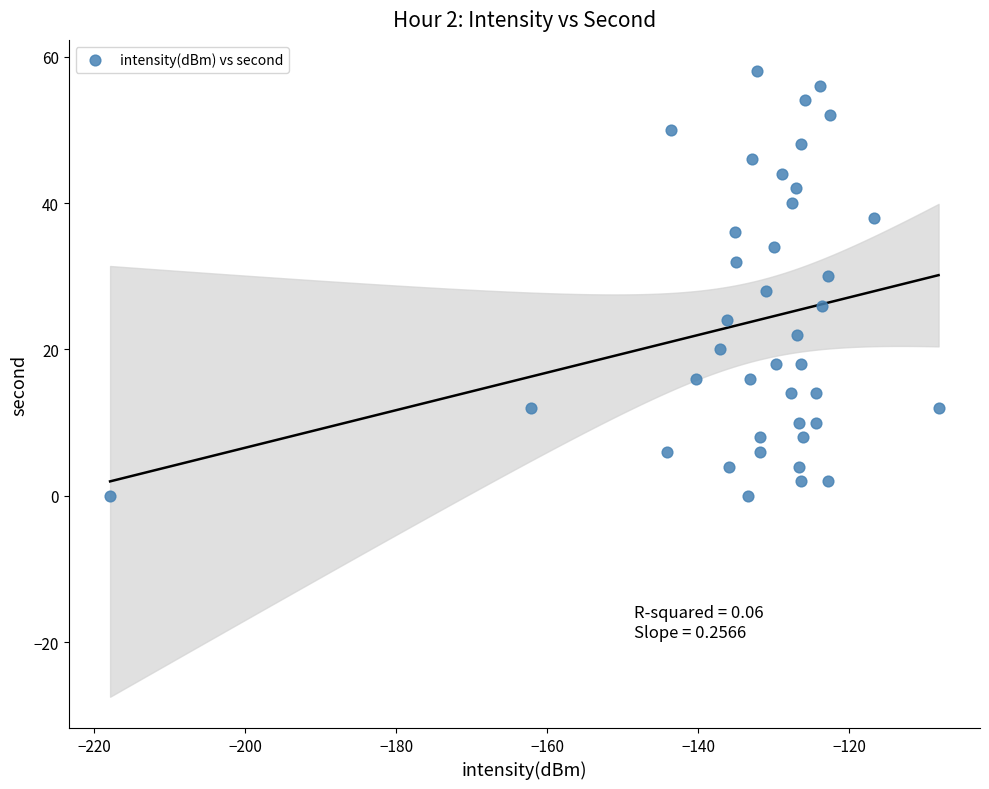

What is the range of Y values (max minus min)?

58